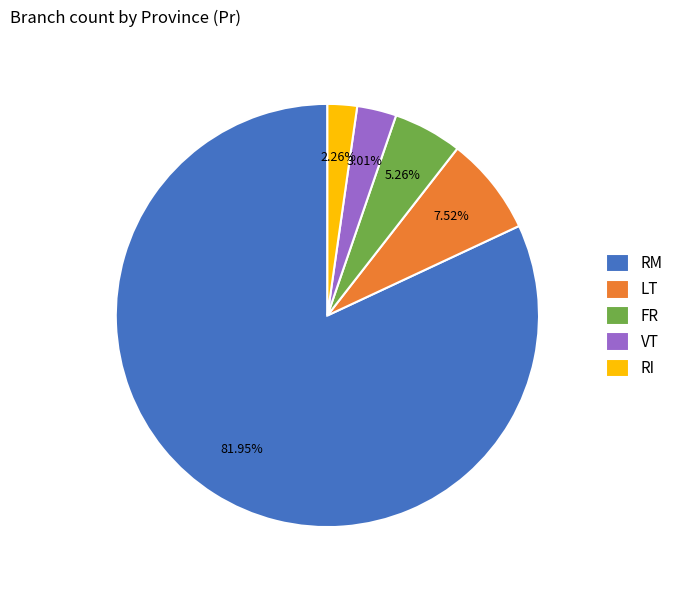

Is there a majority slice in this chart?

Yes